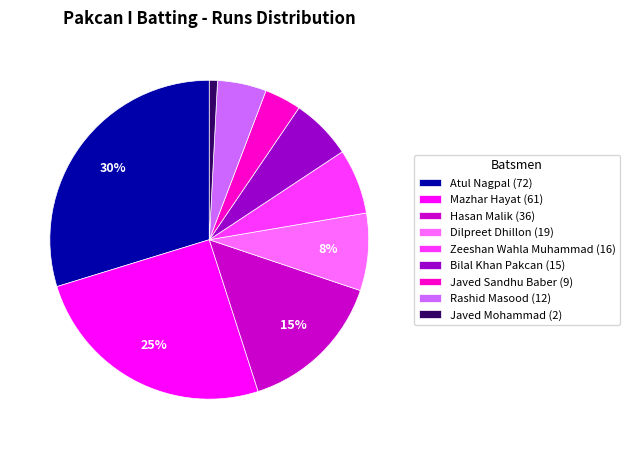

How many segments does this pie chart have?

9